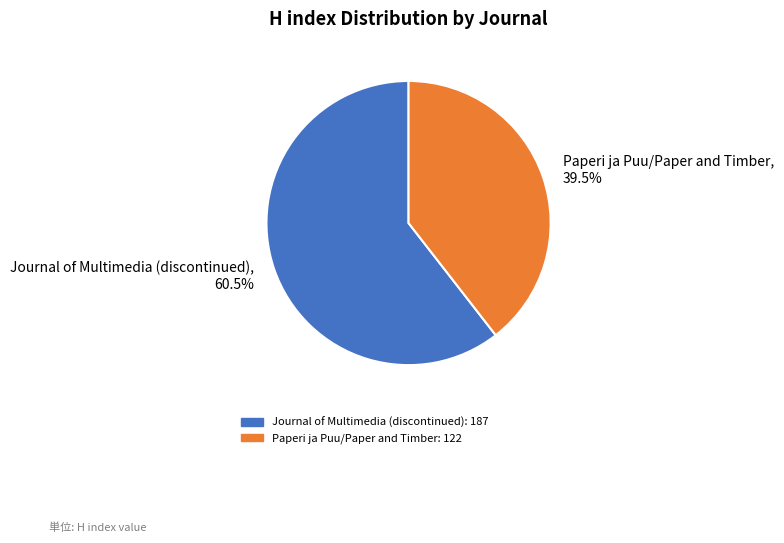

Count the number of slices in the pie.

2